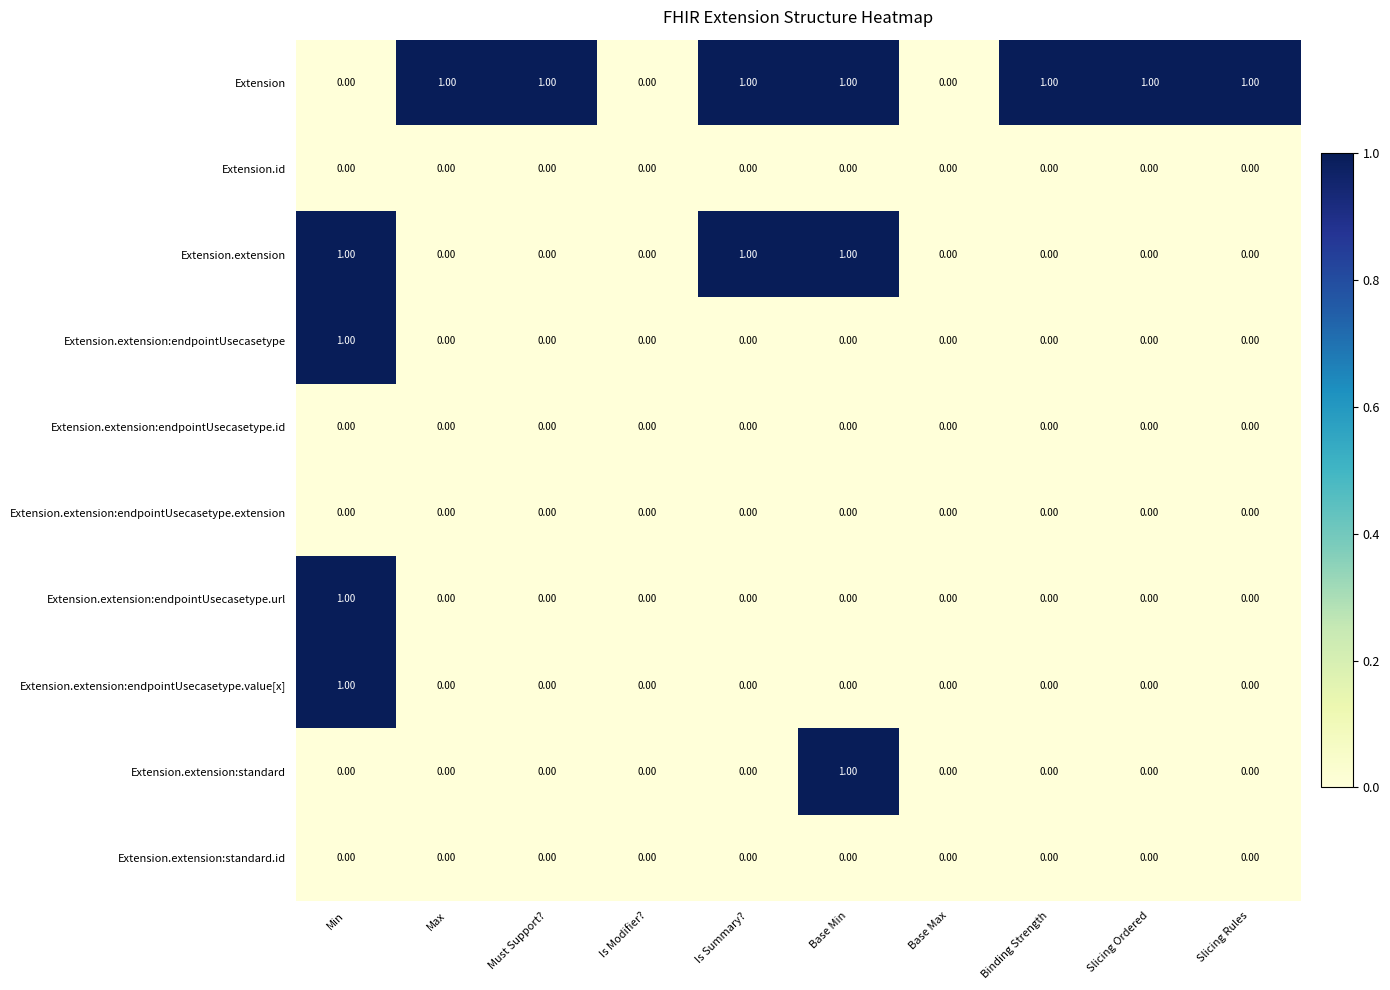

Between Must Support? and Is Modifier?, which series saw the biggest shift?

Extension